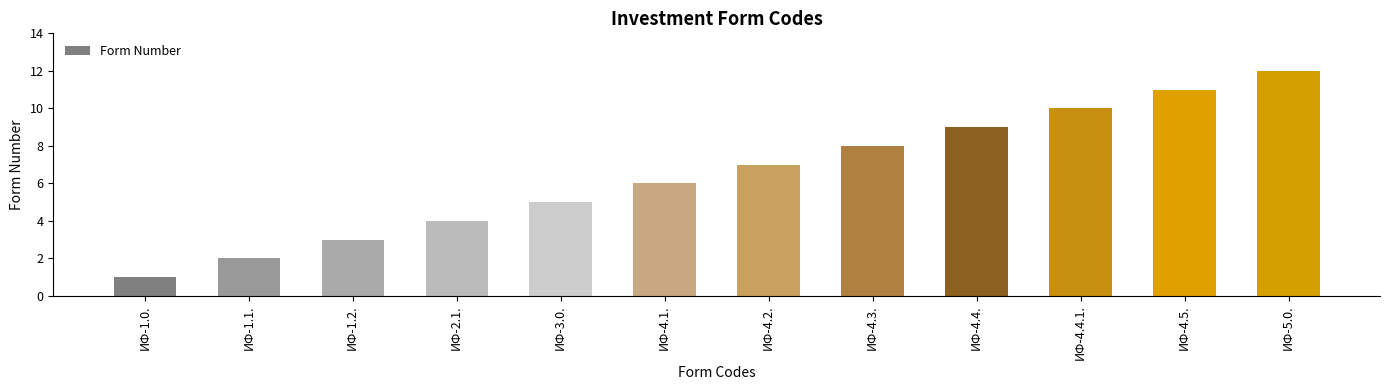

What is the greatest value displayed?

12